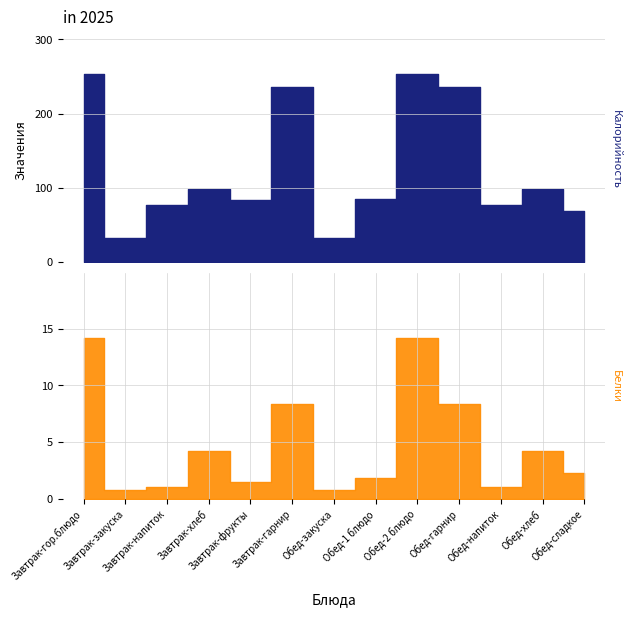

What is the sum of the Белки values at Завтрак-хлеб and Обед-хлеб?

8.5